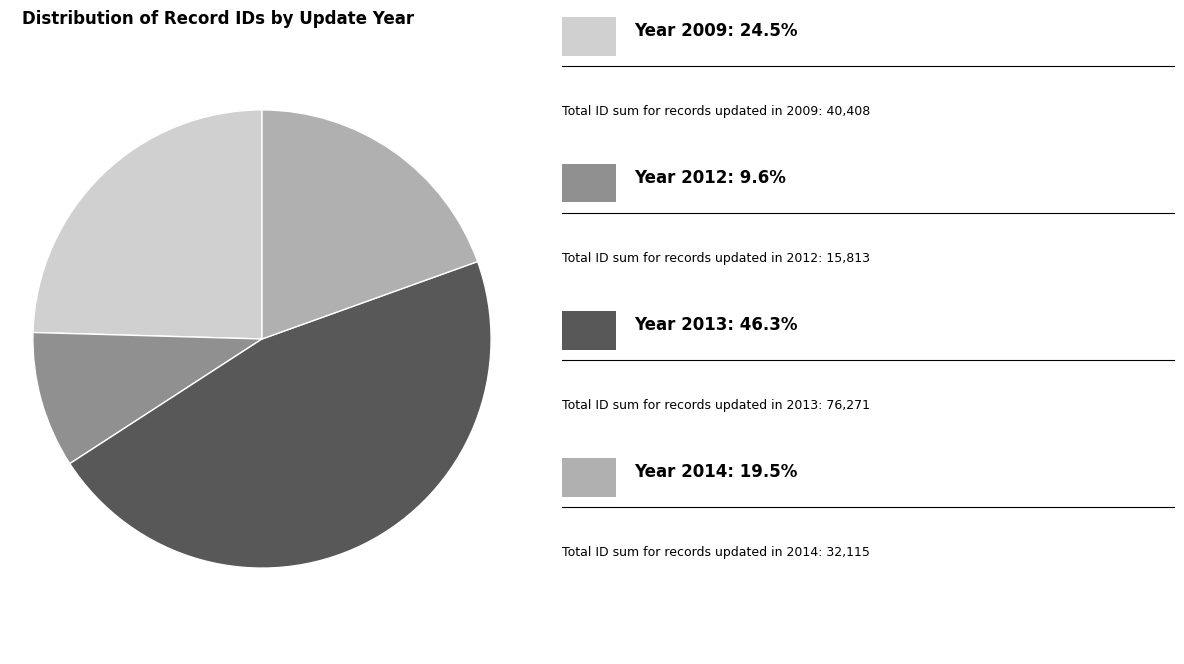

Count the number of slices in the pie.

4